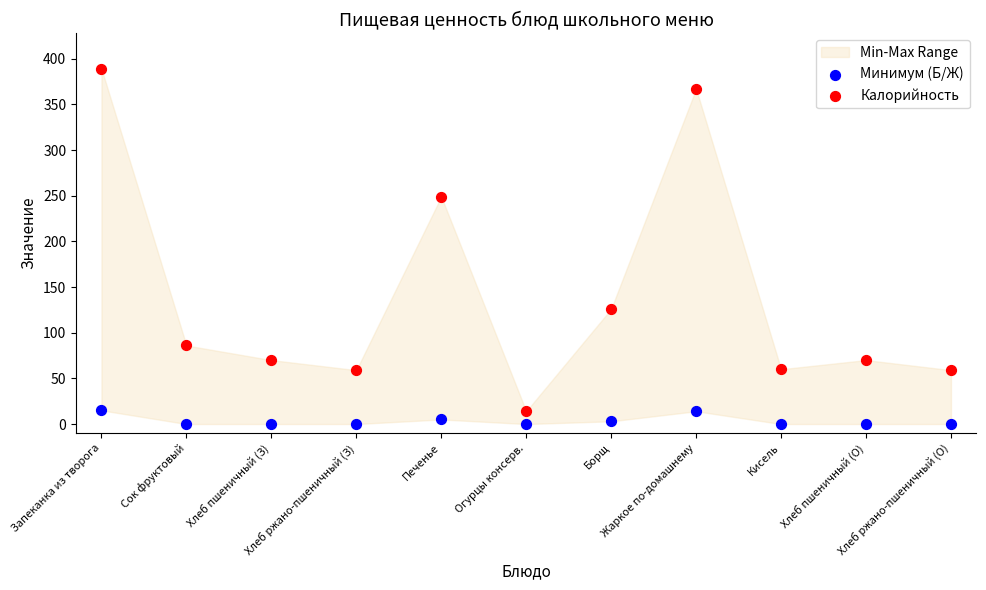

Across all series, what Y value is closest to 194?

249